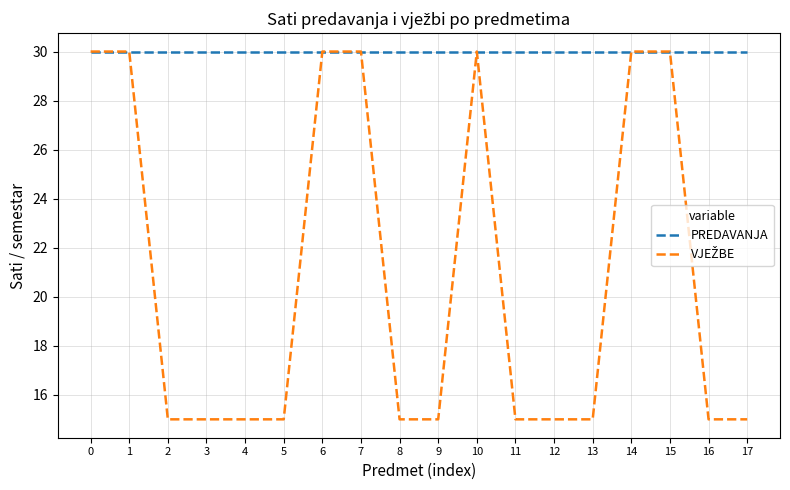

What is the greatest value displayed?

30